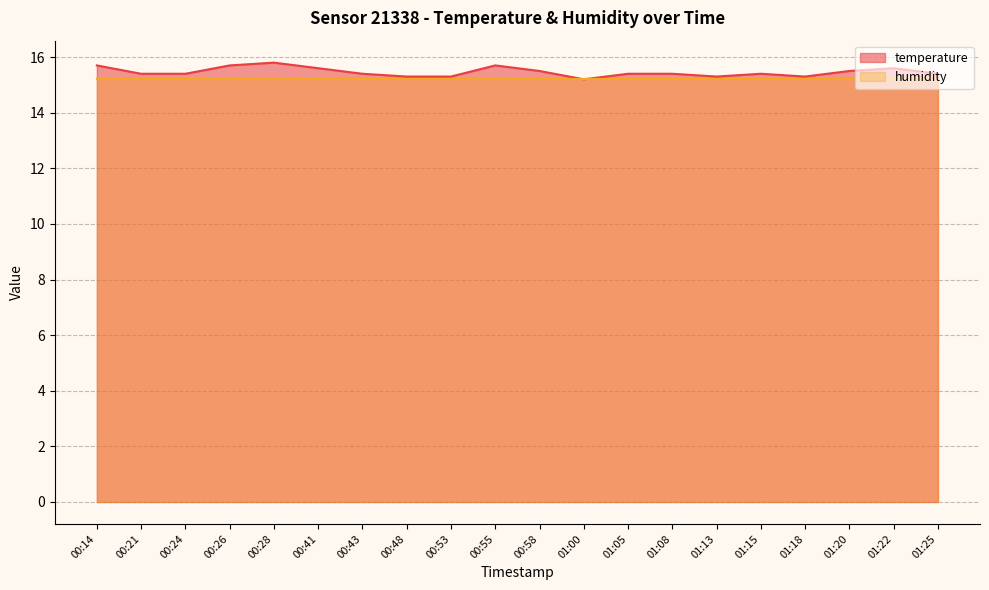

What is the smallest value displayed?

15.2